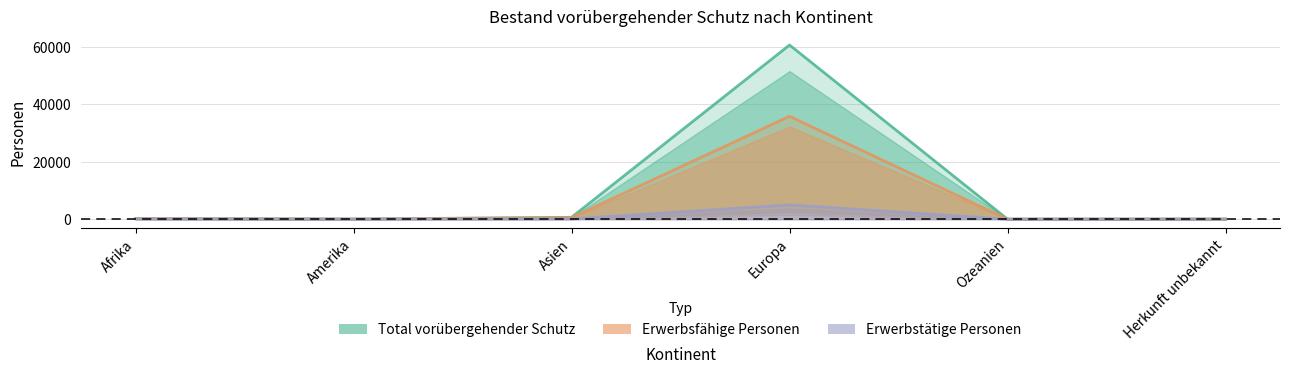

Between Ozeanien and Herkunft unbekannt, which is larger?

Herkunft unbekannt